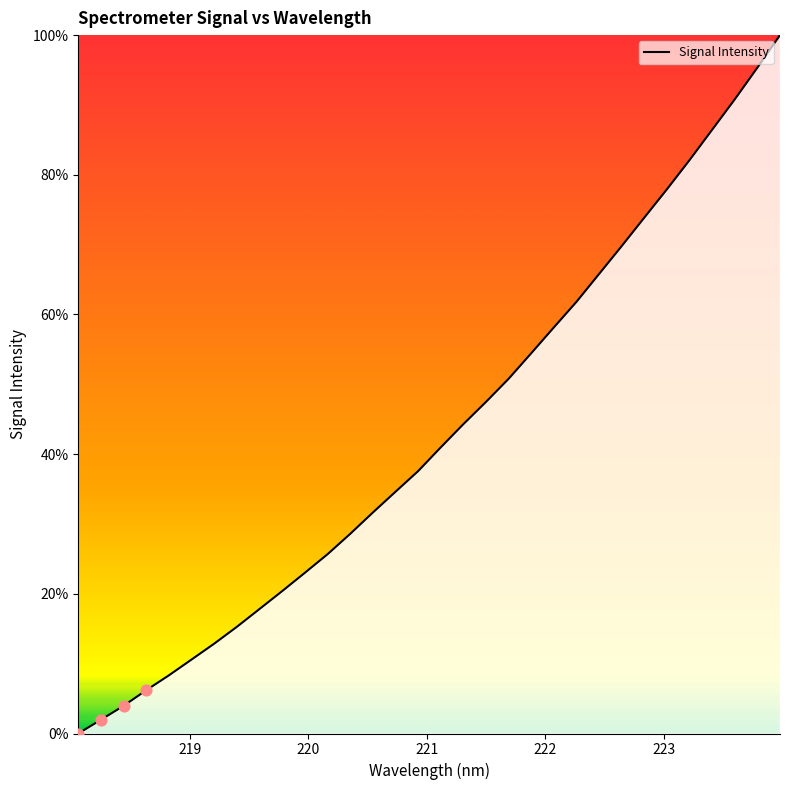

What is the difference between the maximum and minimum values?

100.0